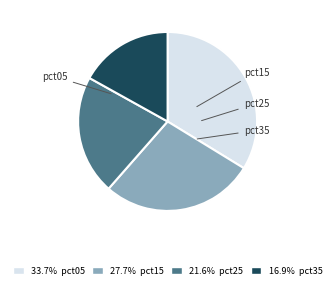

What is the change in value from pct05 to pct35?

-0.5